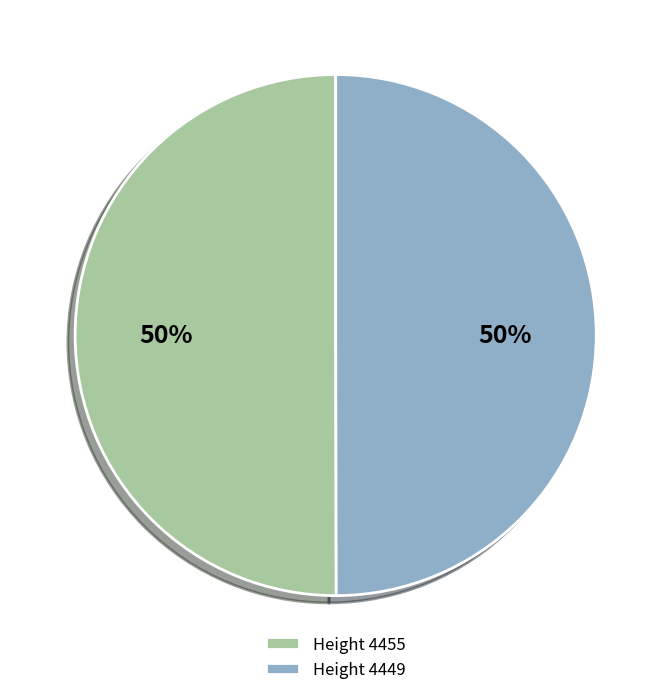

Do Height 4455 and Height 4449 together represent more than half of the pie?

Yes